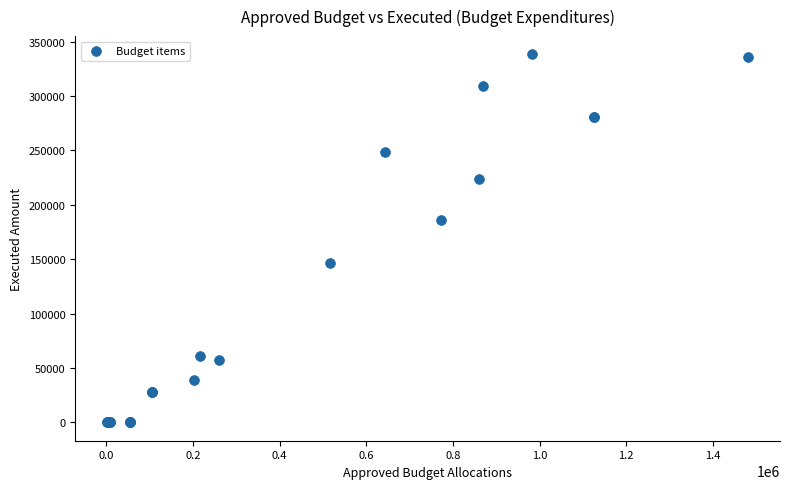

What Y value in the scatter plot is closest to 169084?

186107.9